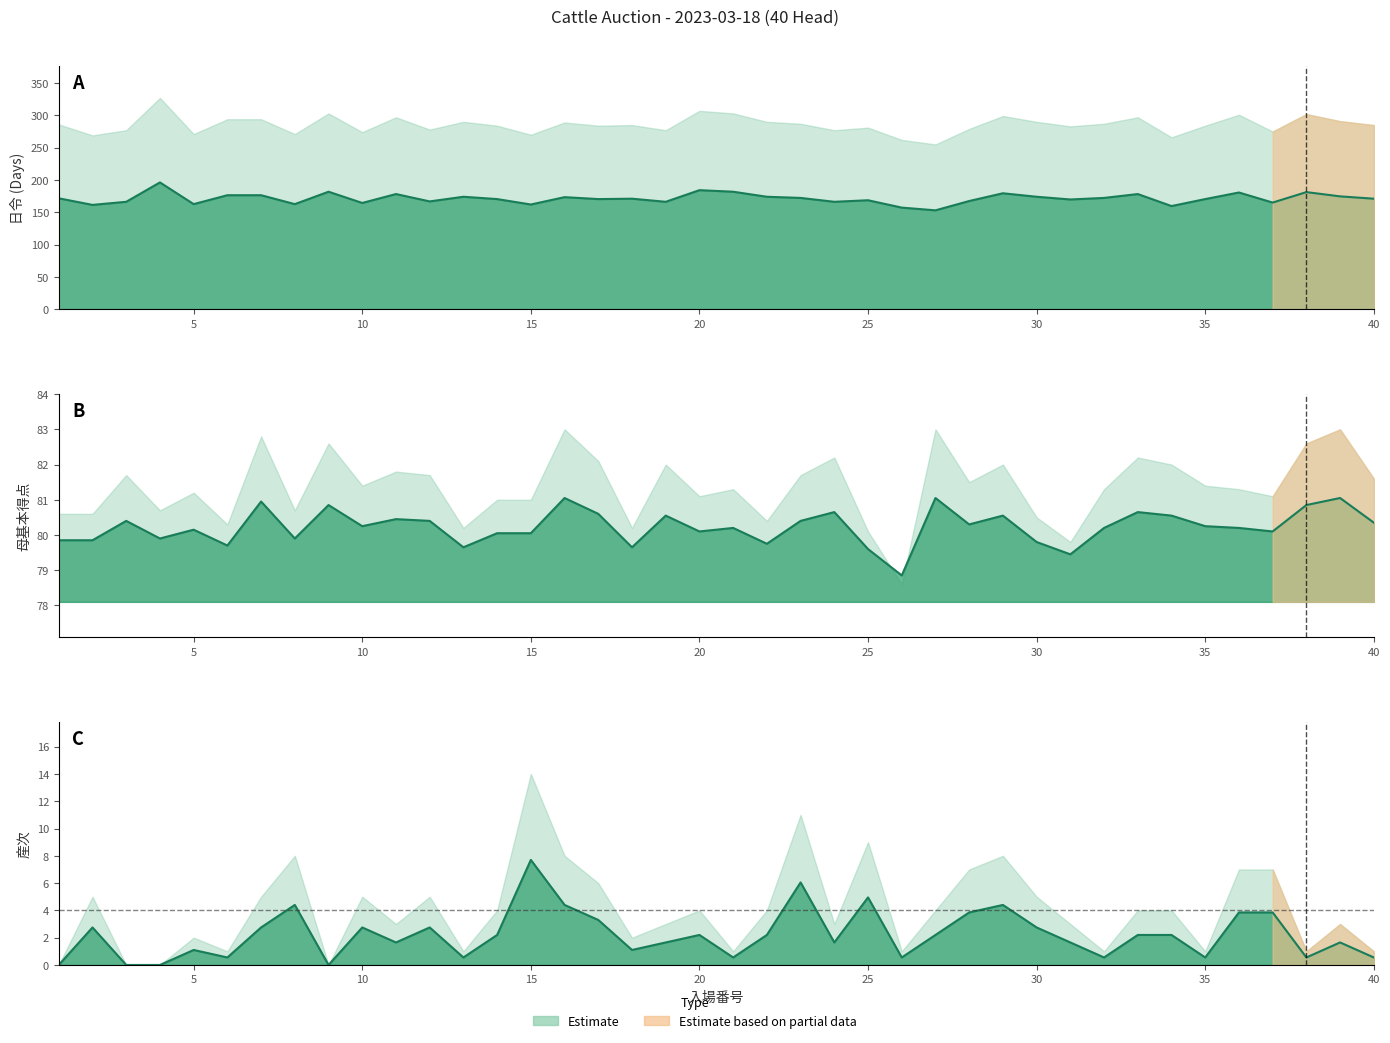

At how many categories does at least one series exceed 38?

40